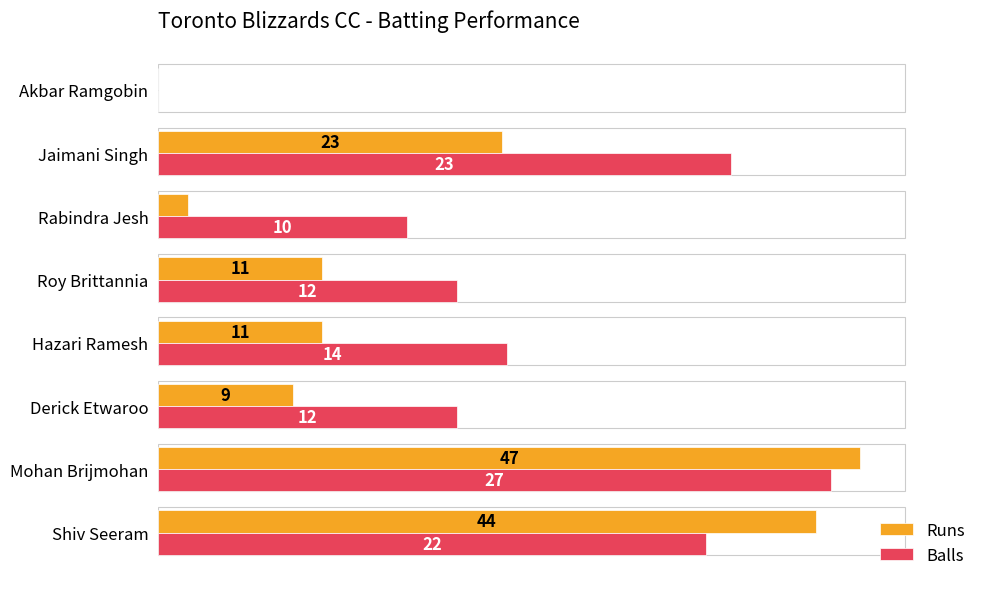

Which series has the widest spread of values?

Runs